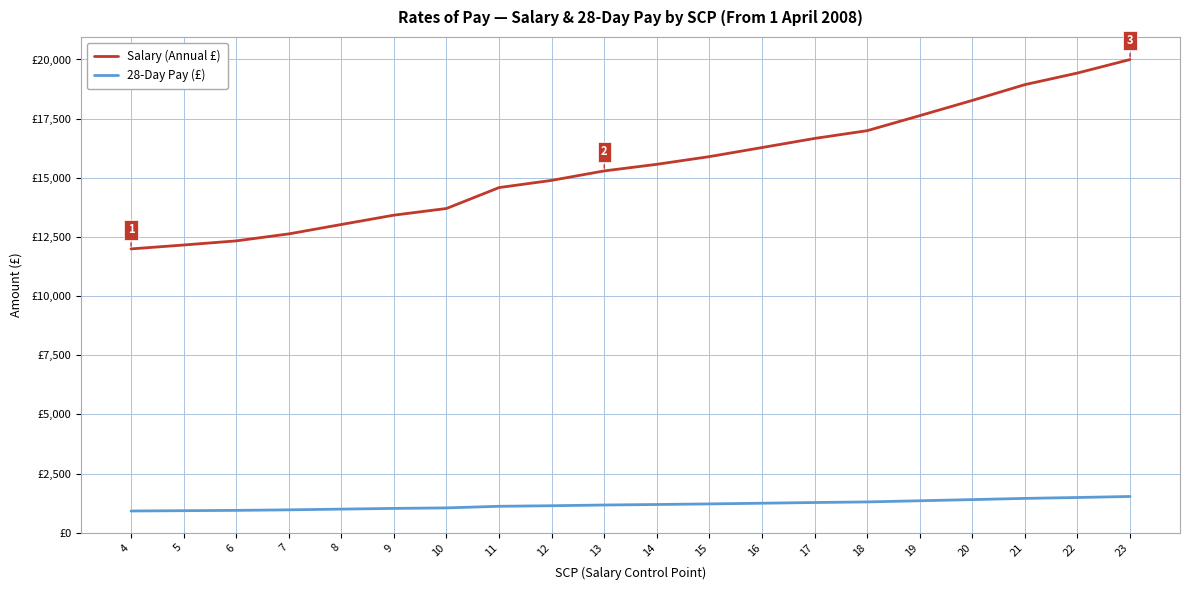

Does the chart have visible grid lines?

Yes